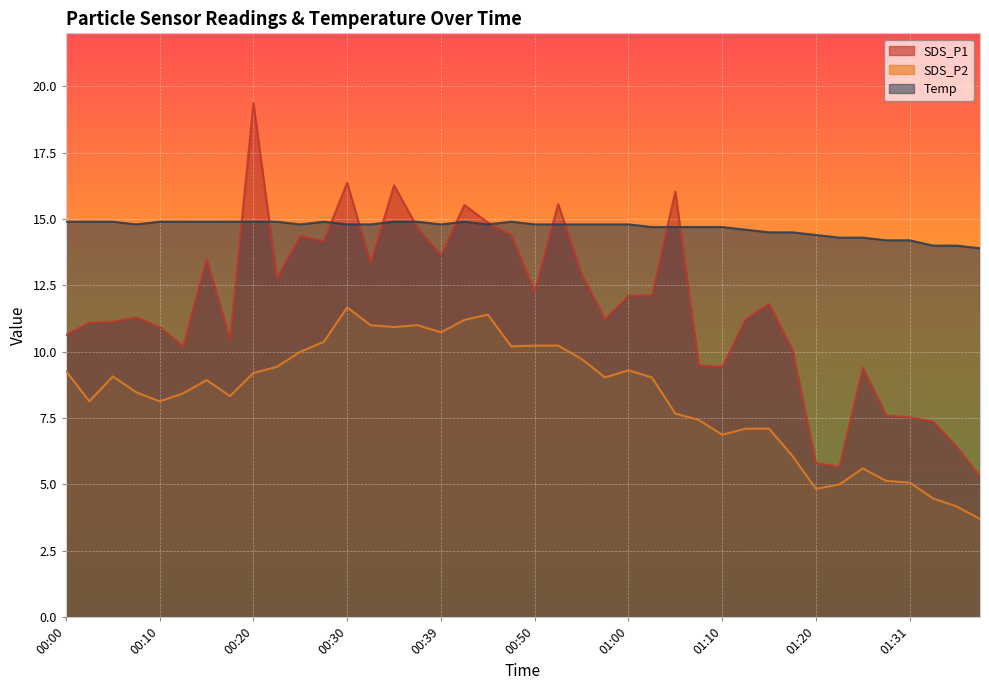

Rank the categories by Temp value from highest to lowest.

00:00, 00:02, 00:05, 00:10, 00:12, 00:15, 00:17, 00:20, 00:22, 00:27, 00:34, 00:37, 00:42, 00:48, 00:07, 00:25, 00:30, 00:32, 00:39, 00:45, 00:50, 00:53, 00:55, 00:58, 01:00, 01:03, 01:05, 01:08, 01:10, 01:13, 01:15, 01:18, 01:20, 01:23, 01:26, 01:28, 01:31, 01:36, 01:39, 01:41